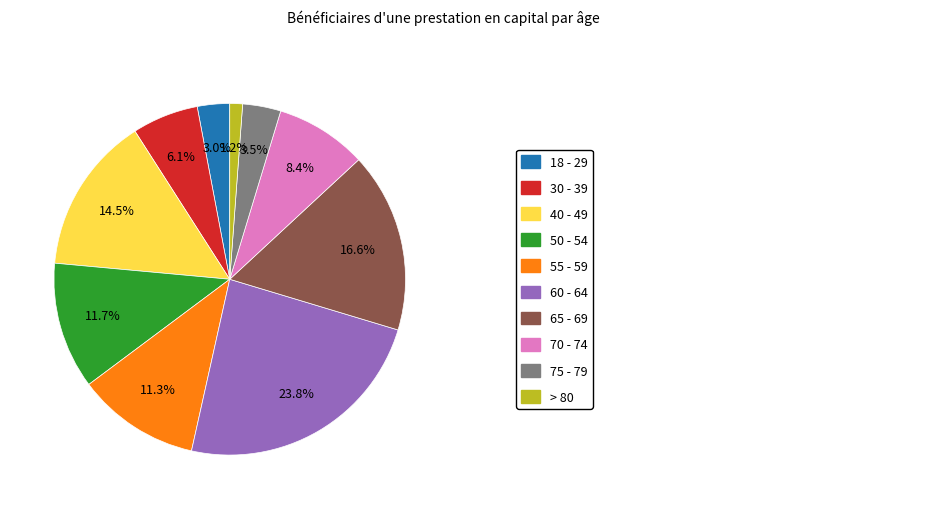

Is there a majority slice in this chart?

No